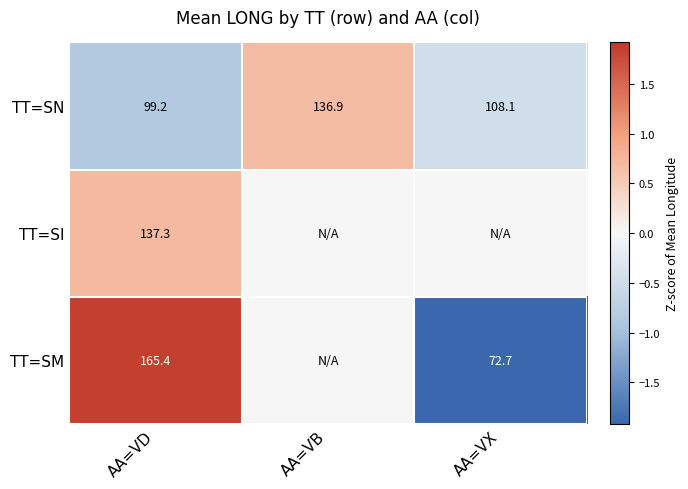

At which label is TT=SN closest to 118?

AA=VX